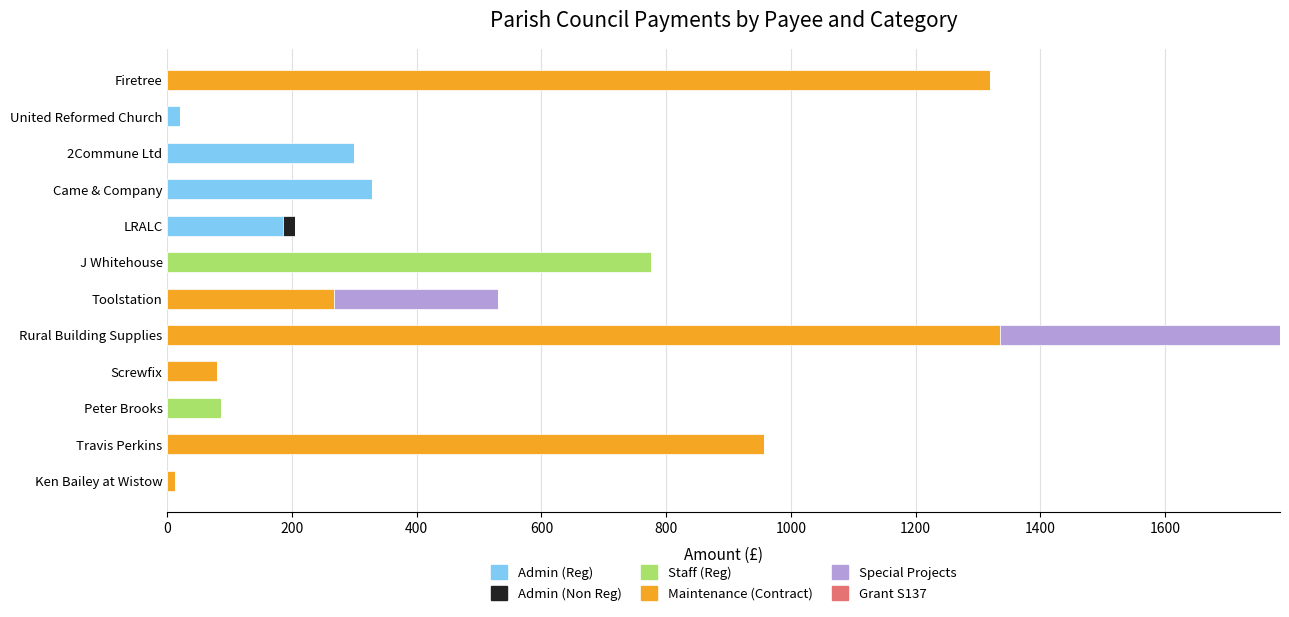

Where is Admin (Reg) nearest to the value 163?

LRALC